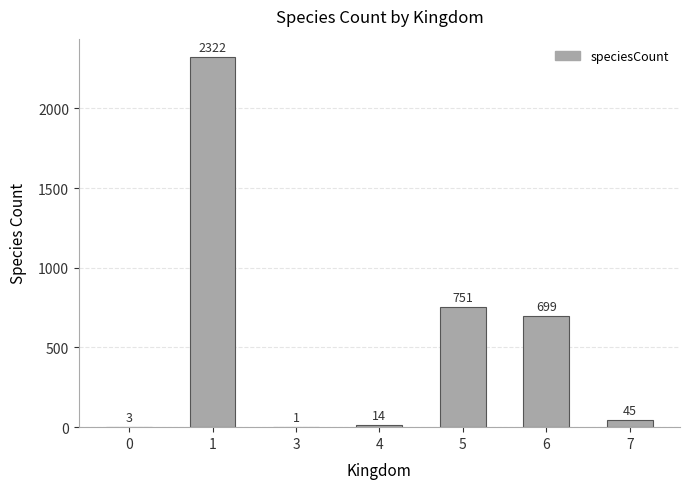

True or false: the data shows 45 at 7.

True